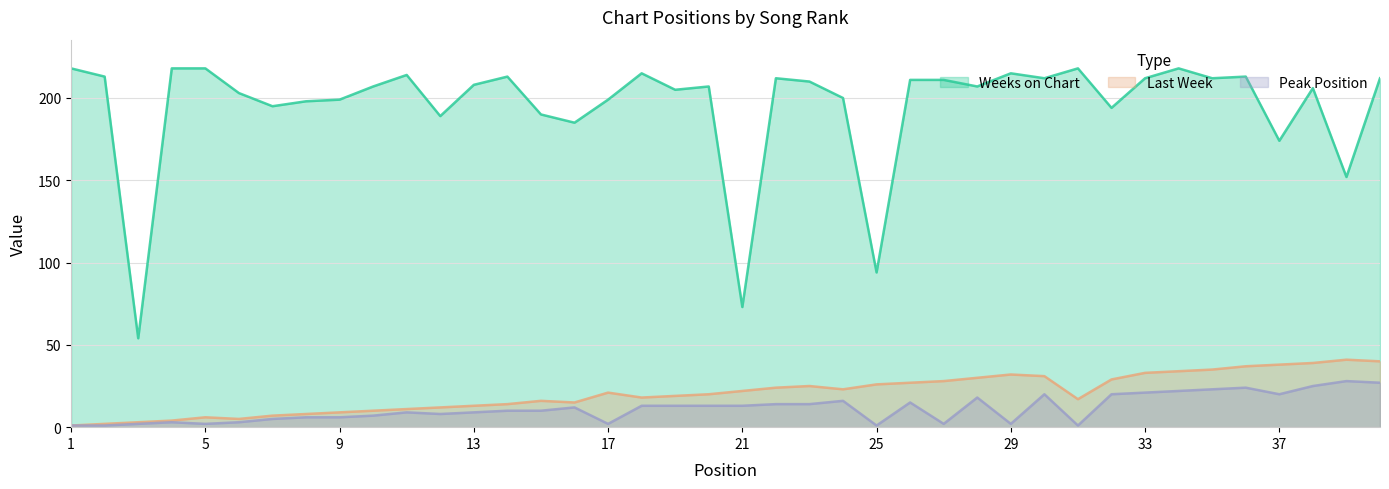

At which category does the chart reach its minimum across all series?

1